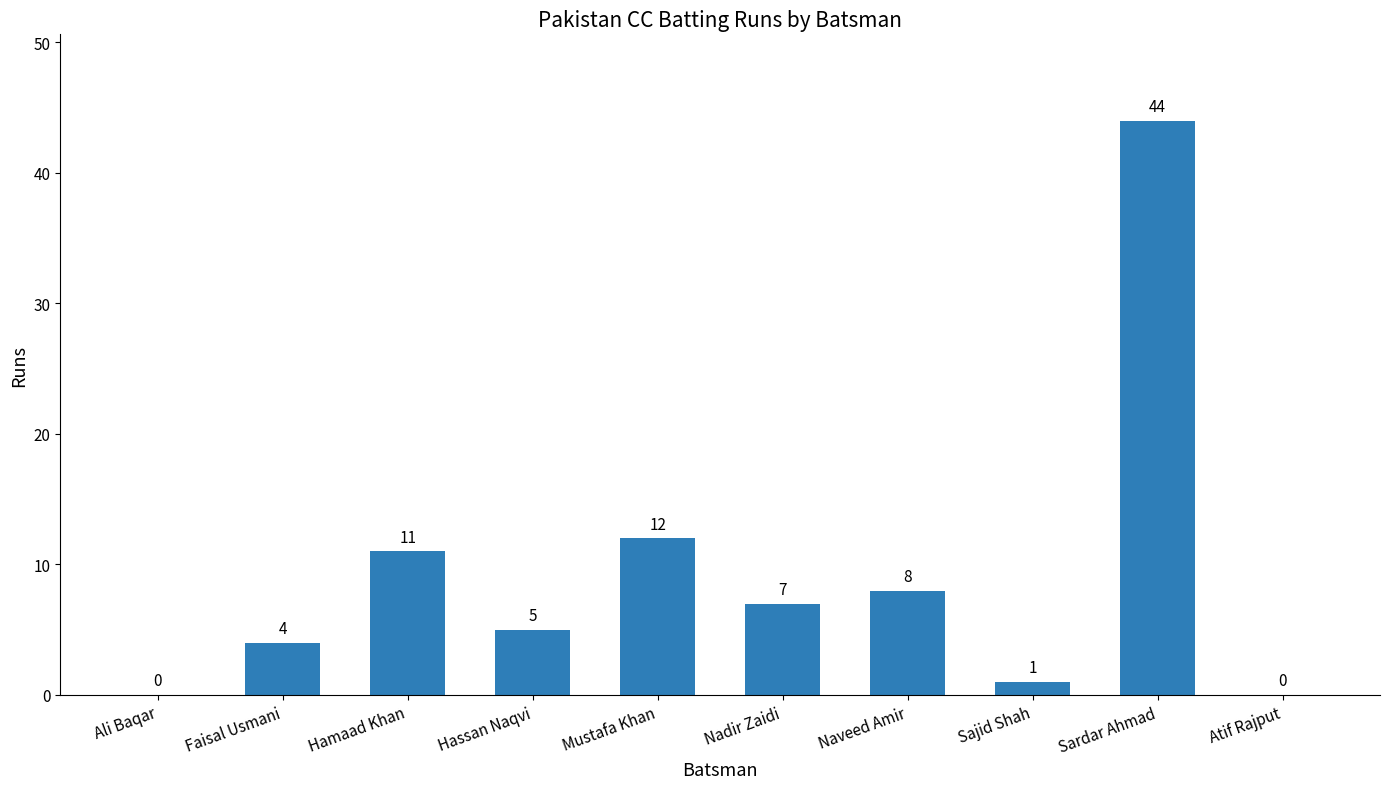

How many data points does each series have?

10